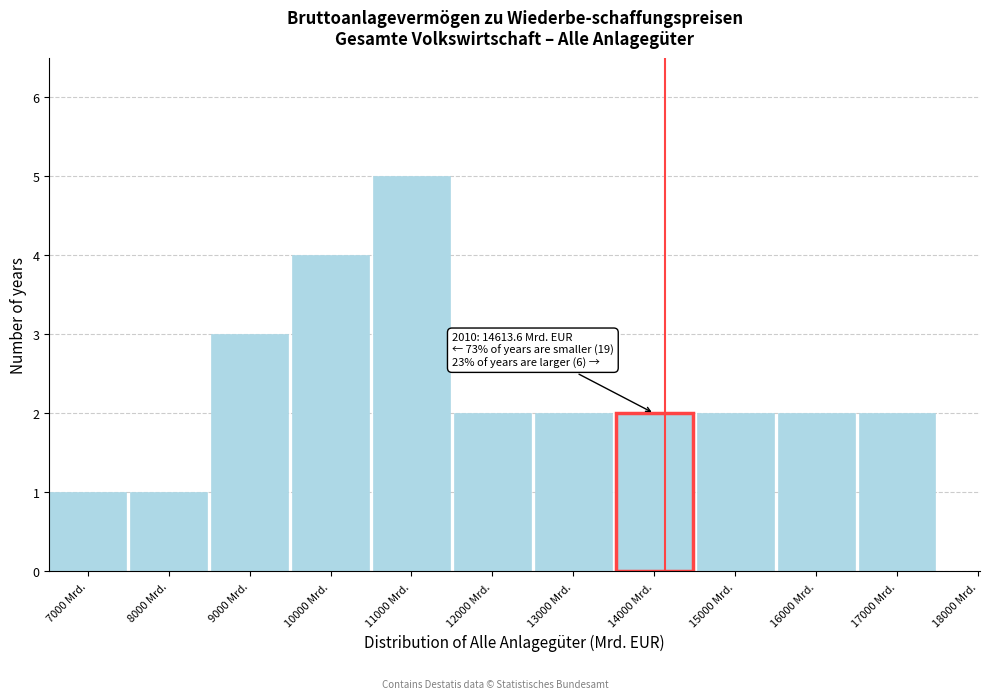

Reading left to right, extract all data points from this chart.

7000 Mrd.=1	8000 Mrd.=1	9000 Mrd.=3	10000 Mrd.=4	11000 Mrd.=5	12000 Mrd.=2	13000 Mrd.=2	14000 Mrd.=2	15000 Mrd.=2	16000 Mrd.=2	17000 Mrd.=2	18000 Mrd.=0